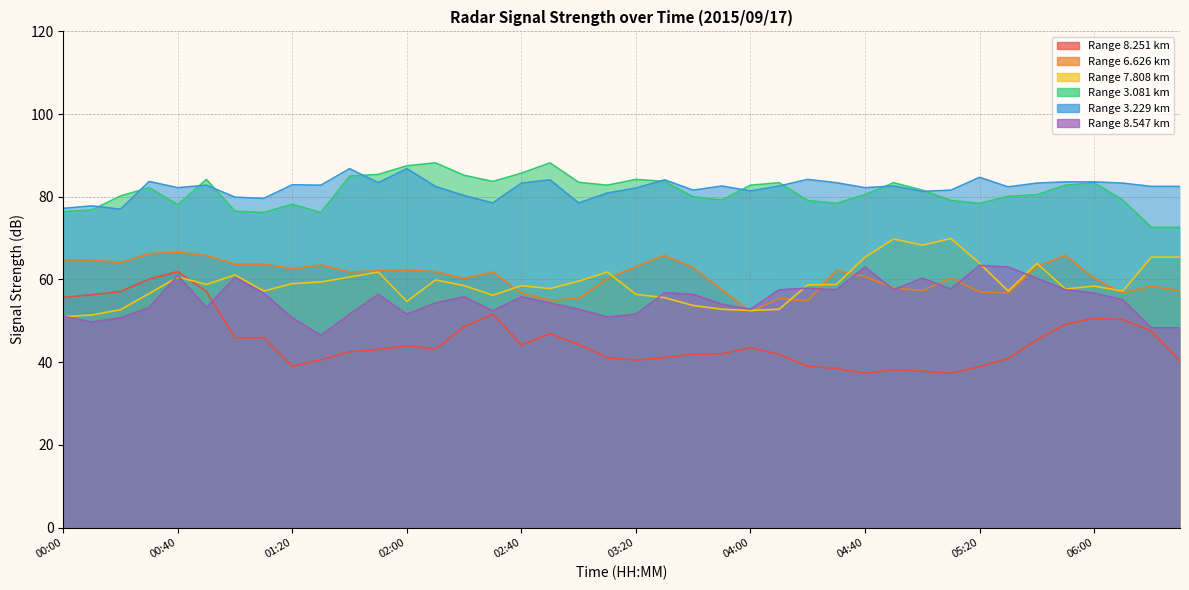

What is the sum of the   3.081 values at 05:20 and 01:10?

154.6